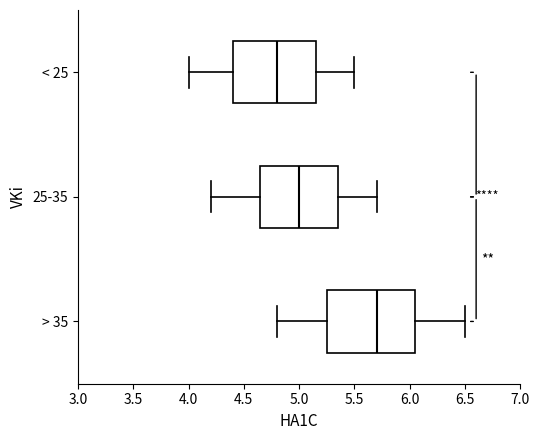

Reading bottom to top, read every box against the x-axis: the position of its median line, the range the box covers, and the ends of its whiskers. The values are not printed on the chart, so give them approximately, as read against the axis.

> 35: median 5.70, box 5.25 to 6.05, whiskers 4.80 to 6.50
25-35: median 5.00, box 4.65 to 5.35, whiskers 4.20 to 5.70
< 25: median 4.80, box 4.40 to 5.15, whiskers 4.00 to 5.50